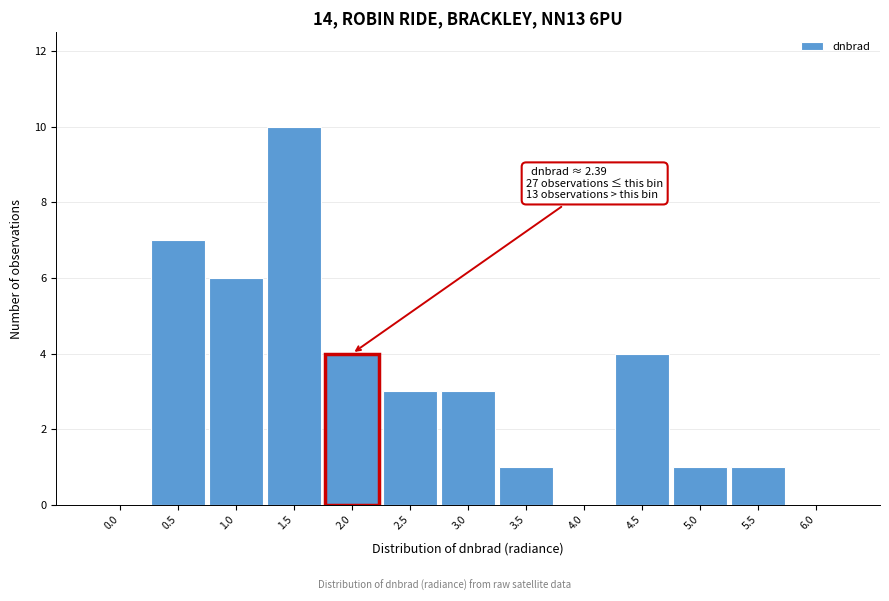

Reading left to right, transcribe all the data shown in this chart.

0.0=0	0.5=7	1.0=6	1.5=10	2.0=4	2.5=3	3.0=3	3.5=1	4.0=0	4.5=4	5.0=1	5.5=1	6.0=0